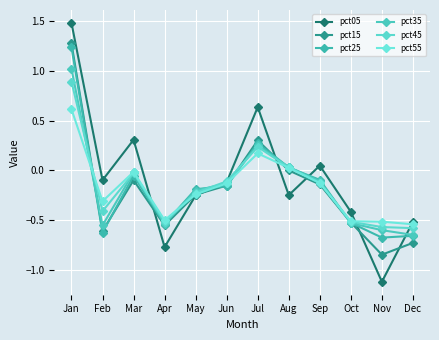

Count the number of data series in this chart.

6